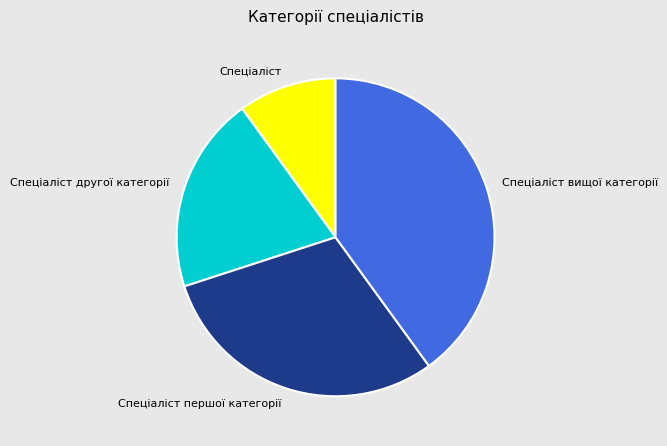

Is there a majority slice in this chart?

No